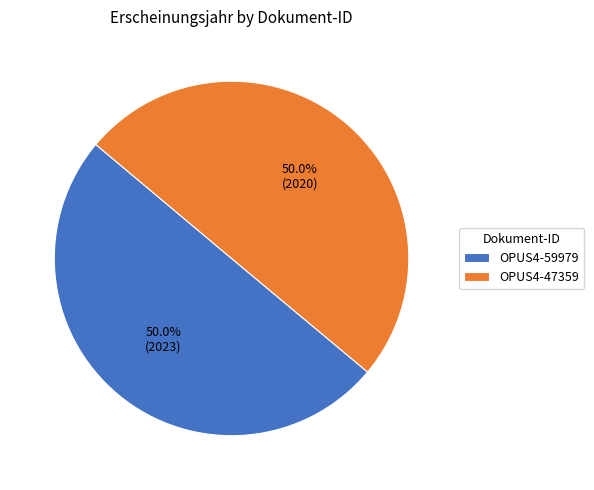

Approximately how many times larger is the value at OPUS4-47359 compared to OPUS4-59979?

1.0